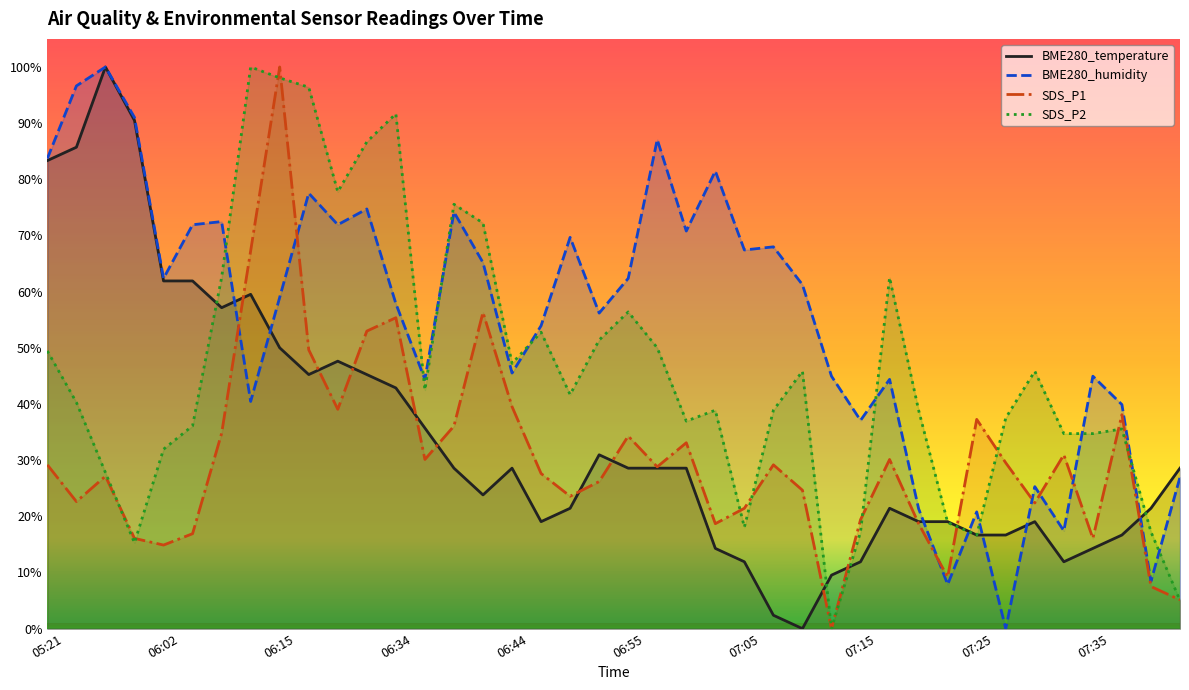

At which category is the sum across all series the highest?

06:15